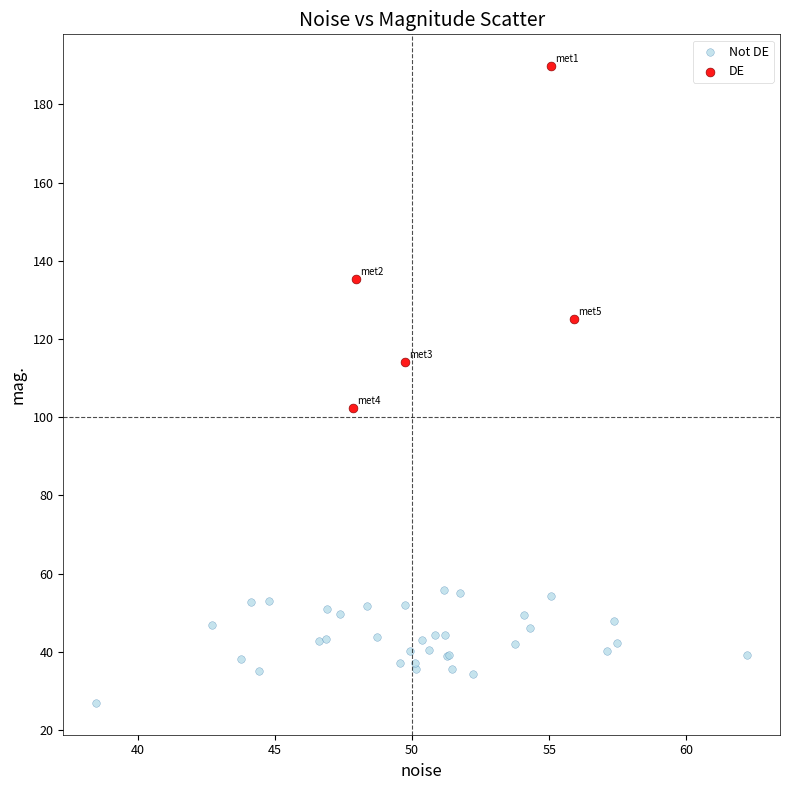

Which series contains the lowest Y value?

Not DE